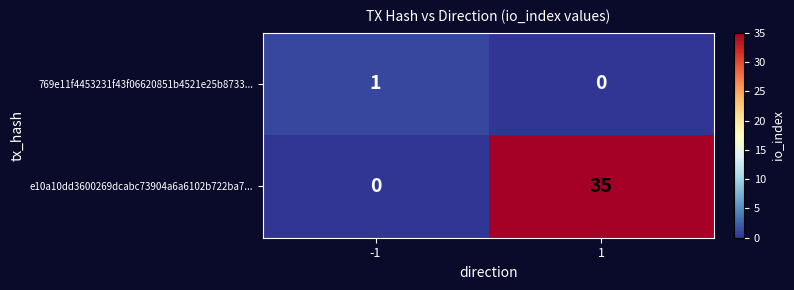

Rank the series by their average value, from lowest to highest.

769e11f4453231f43f06620851b4521e25b8733..., e10a10dd3600269dcabc73904a6a6102b722ba7...